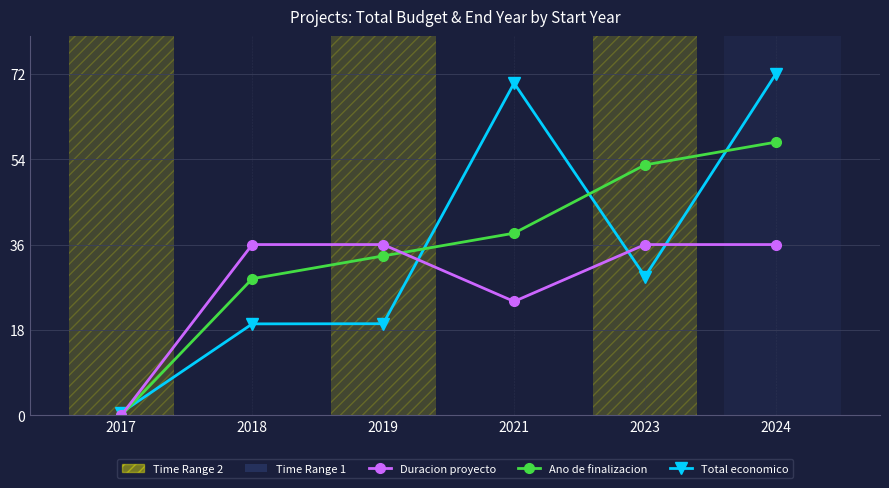

Reading left to right, extract all data points from this chart.

Total economico: 0.6	19.3	19.3	70.0	29.3	72.0
Ano de finalizacion: 0.0	28.8	33.6	38.4	52.8	57.6
Duracion proyecto: 0.0	36.0	36.0	24.0	36.0	36.0